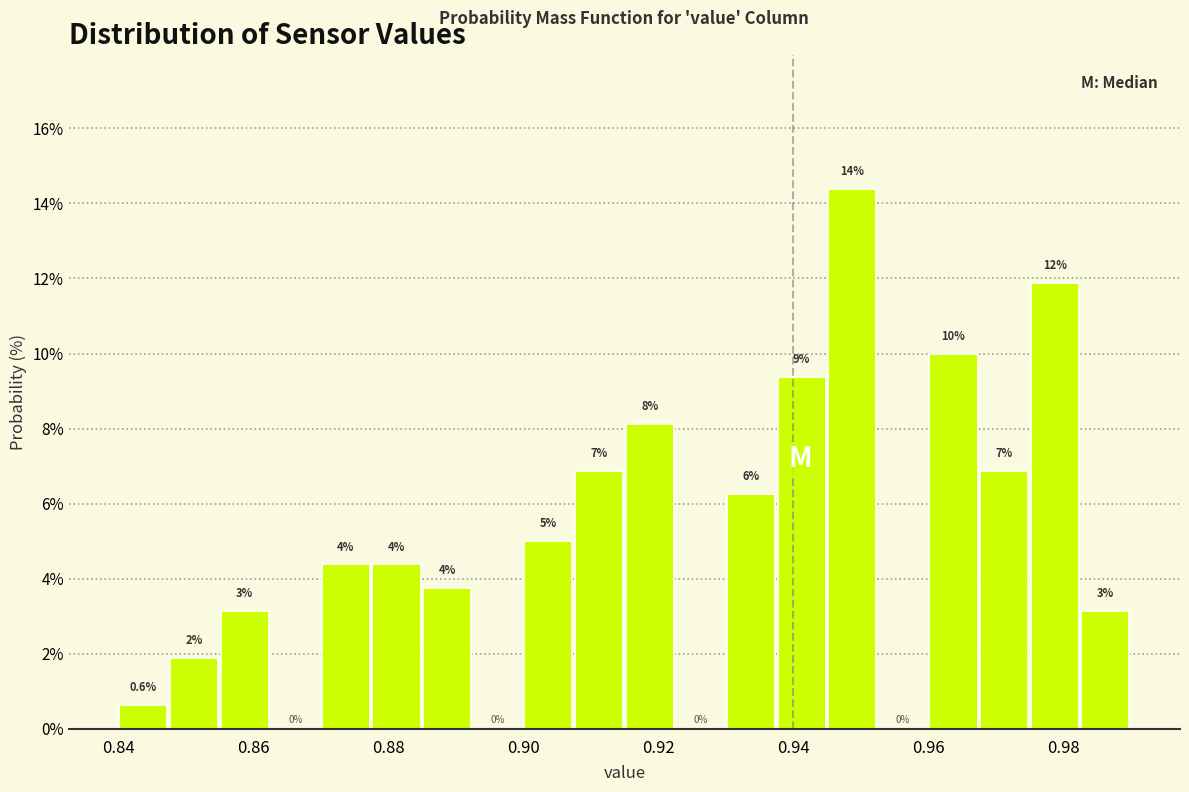

Around what value on the x-axis is the tallest bar? Give the approximate position of its centre, as read against the axis.

0.948